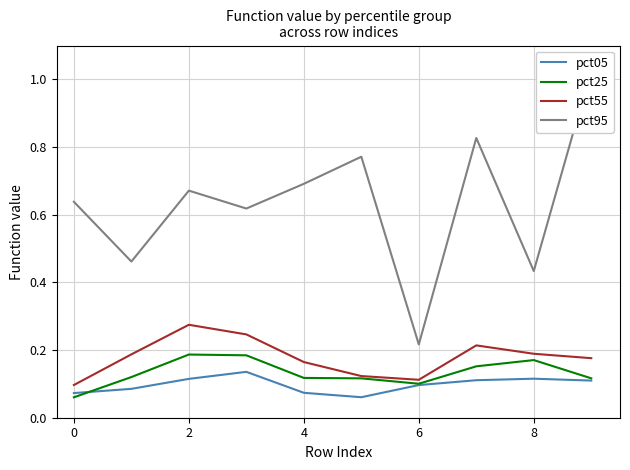

Is the value of pct55 at 2 greater than the value of pct05 at 2?

Yes